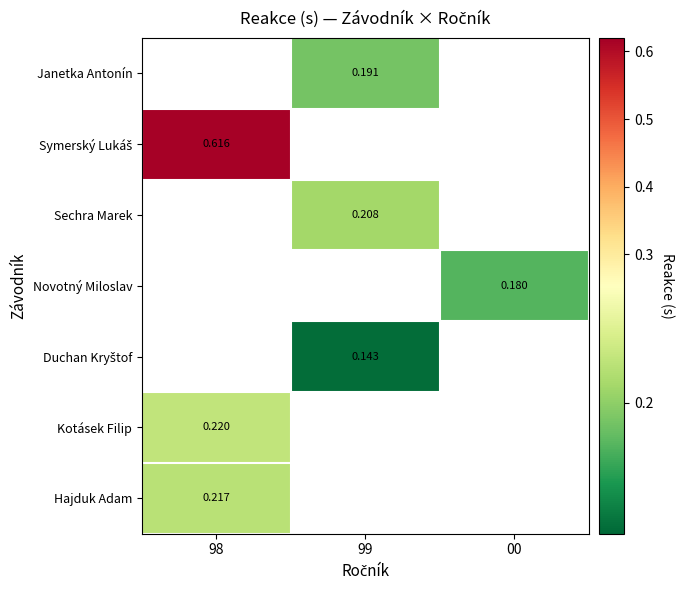

Which category has the lowest value across all series?

99